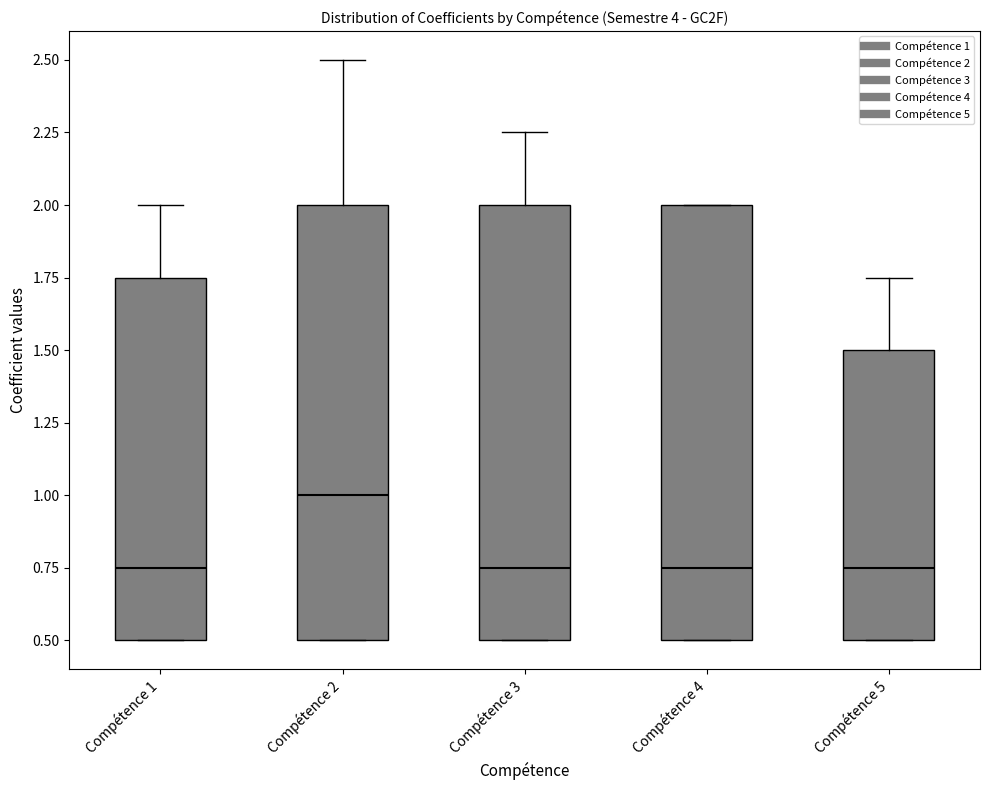

Reading left to right, transcribe this box plot: for each box, give where its median line is, the range the box spans, and where its two whiskers end, as read against the y-axis. The values are not printed on the chart, so give them approximately, as read against the axis.

Compétence 1: median 0.75, box 0.50 to 1.75, whiskers 0.50 to 2.00
Compétence 2: median 1.00, box 0.50 to 2.00, whiskers 0.50 to 2.50
Compétence 3: median 0.75, box 0.50 to 2.00, whiskers 0.50 to 2.25
Compétence 4: median 0.75, box 0.50 to 2.00, whiskers 0.50 to 2.00
Compétence 5: median 0.75, box 0.50 to 1.50, whiskers 0.50 to 1.75